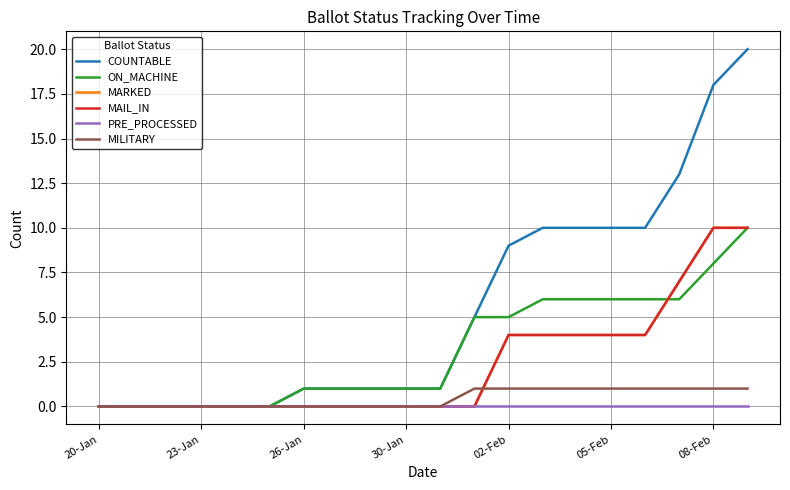

Does the chart display data point markers on the line(s)?

No